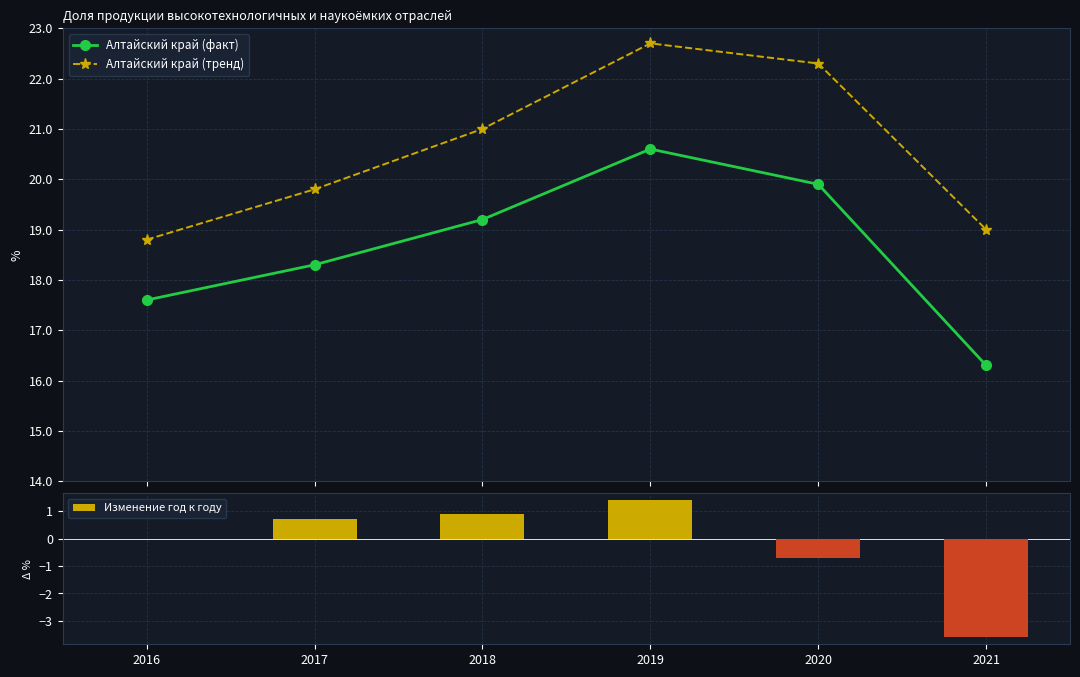

Reading left to right, list all the values displayed in this chart.

Алтайский край (факт): 17.6	18.3	19.2	20.6	19.9	16.3
Алтайский край (тренд): 18.8	19.8	21.0	22.7	22.3	19.0
Изменение год к году: 0.0	0.7	0.9	1.4	-0.7	-3.6